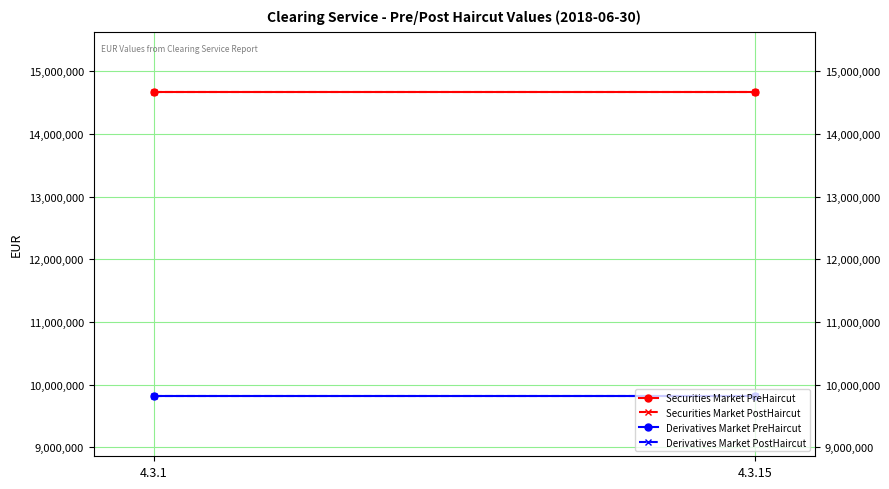

What is the maximum value shown in the chart?

14664173